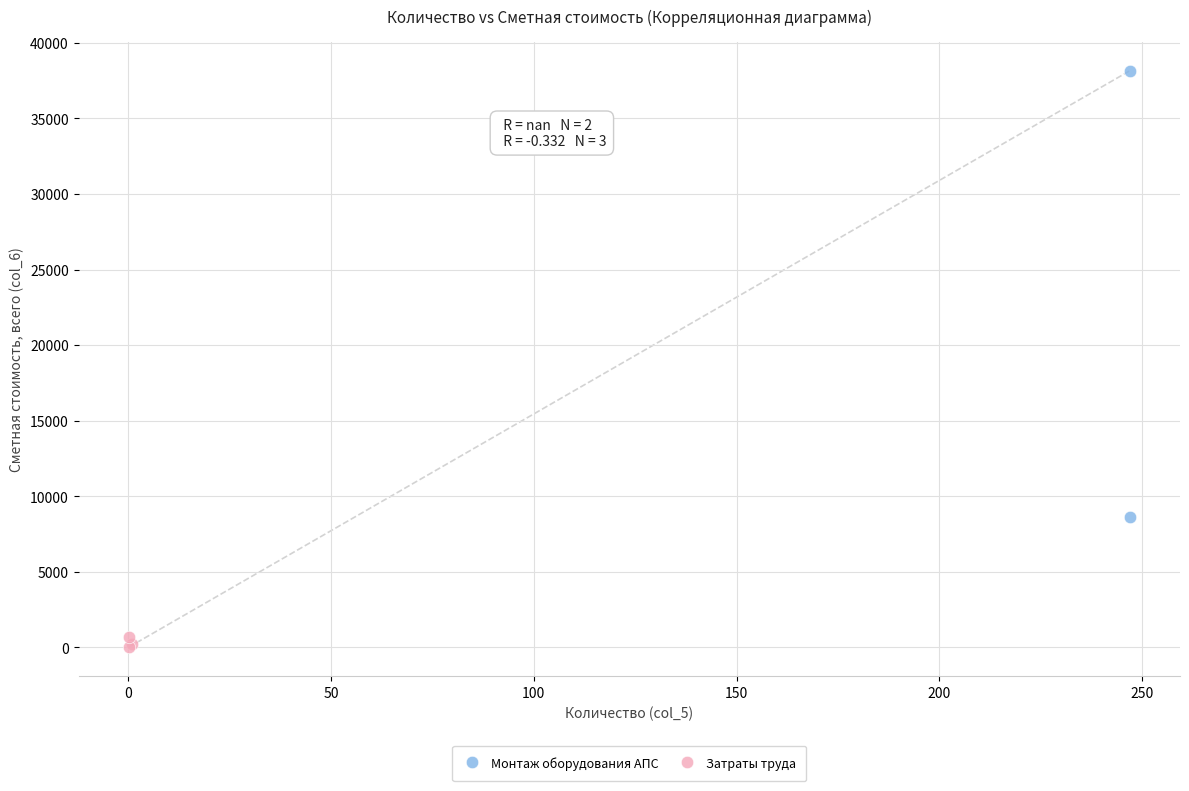

What are all the series names shown in the legend?

Монтаж оборудования АПС, Затраты труда